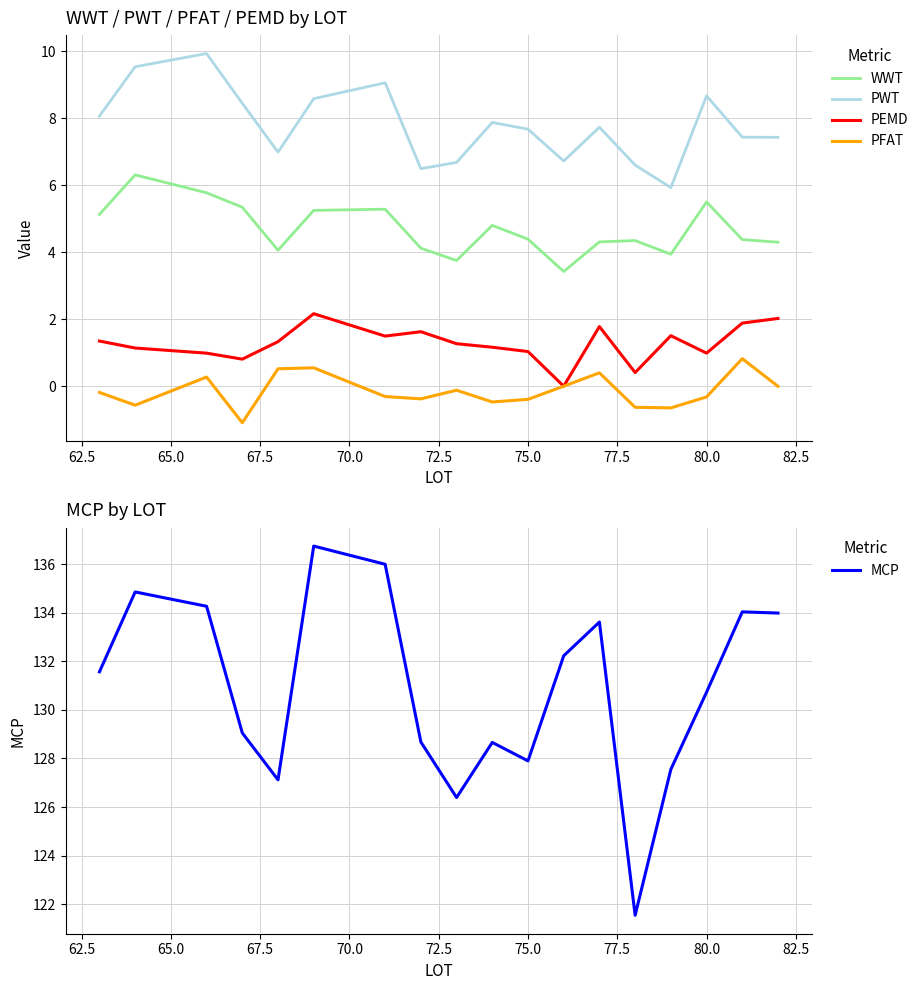

Which series has the largest total across all categories?

MCP